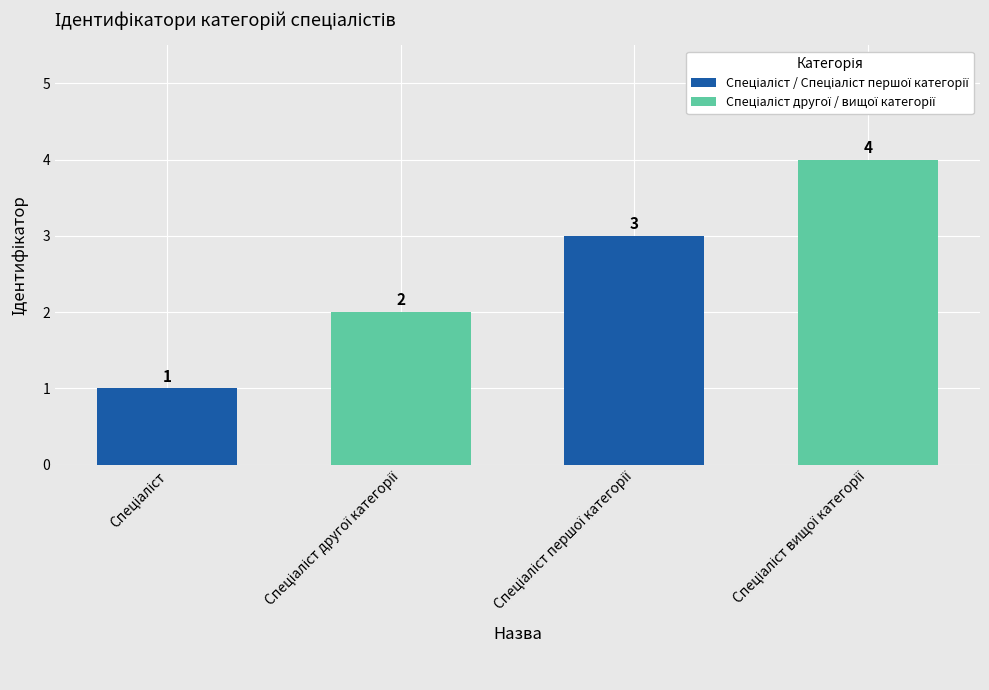

How many values are between 2 and 4?

3